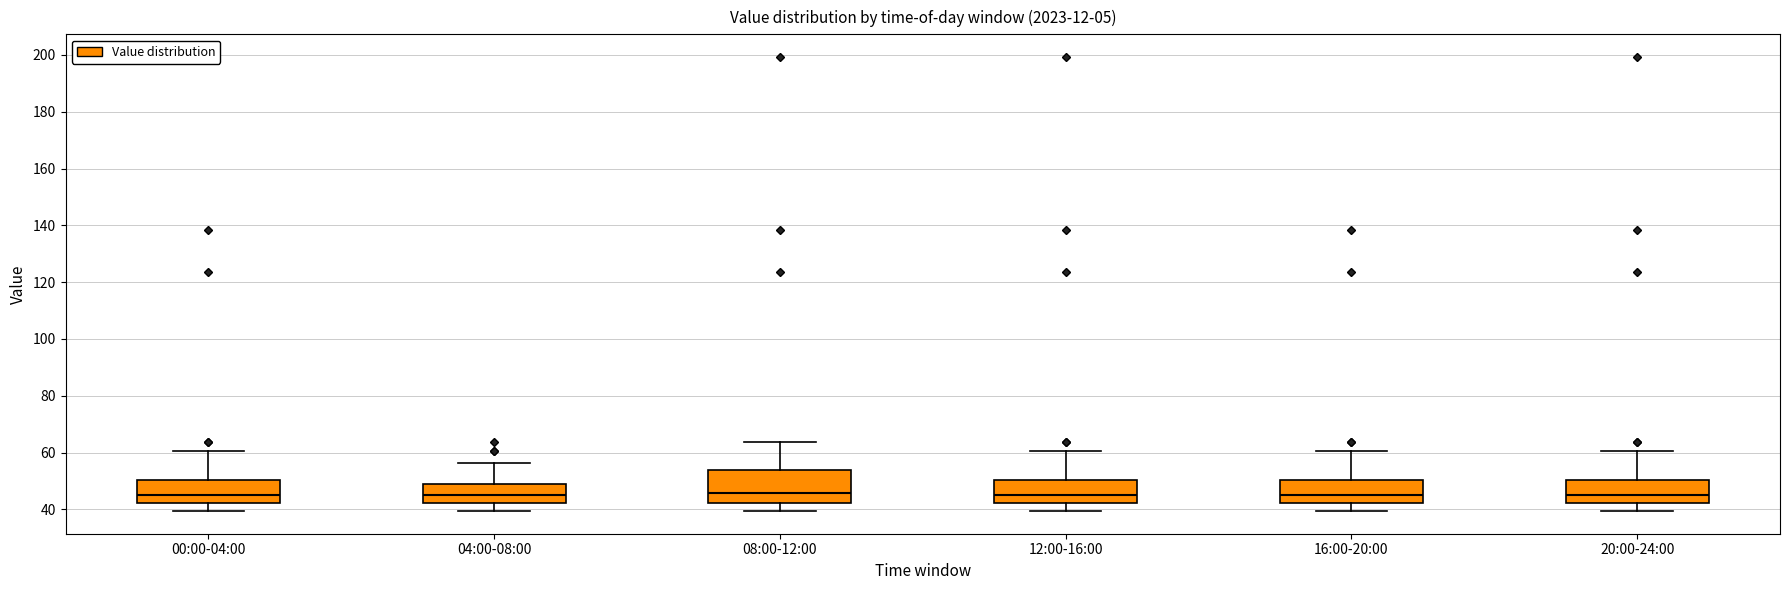

Where does the lower whisker of the box for 00:00-04:00 end on the y-axis? The values are not printed on the chart, so give them approximately, as read against the axis.

40